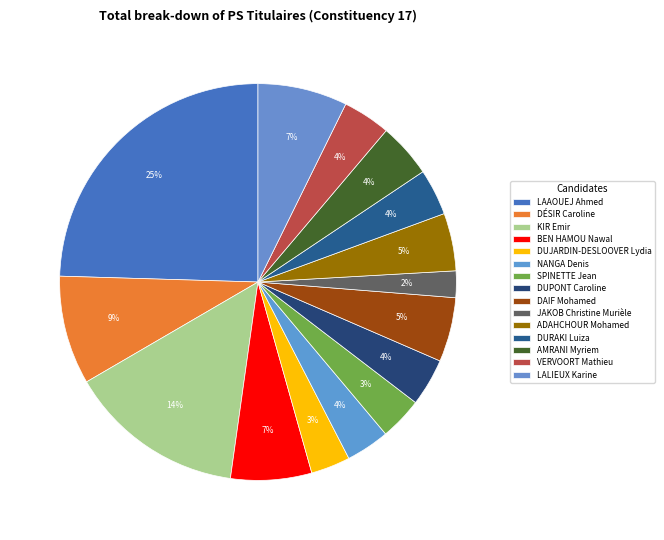

Rank the categories by value from lowest to highest.

JAKOB Christine Murièle, DUJARDIN-DESLOOVER Lydia, SPINETTE Jean, NANGA Denis, DURAKI Luiza, DUPONT Caroline, VERVOORT Mathieu, AMRANI Myriem, ADAHCHOUR Mohamed, DAIF Mohamed, BEN HAMOU Nawal, LALIEUX Karine, DÉSIR Caroline, KIR Emir, LAAOUEJ Ahmed